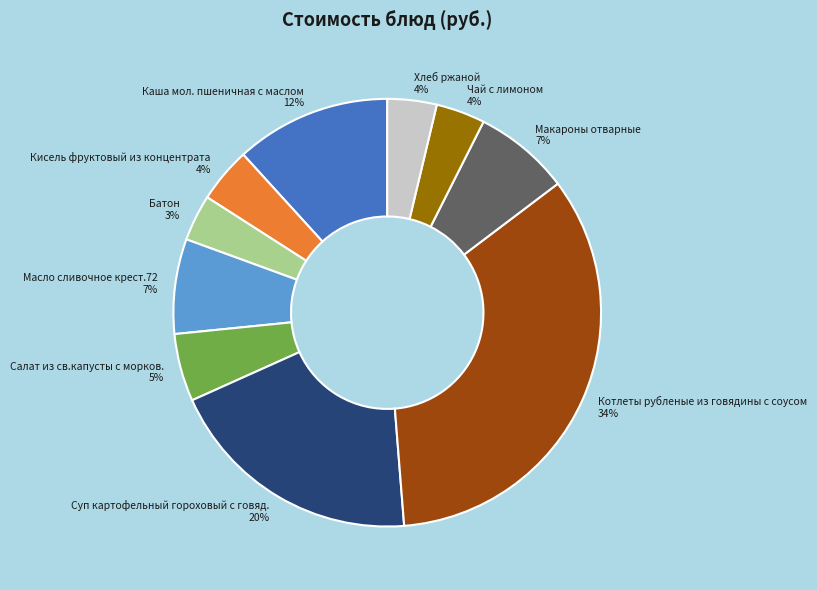

Is there a majority slice in this chart?

No